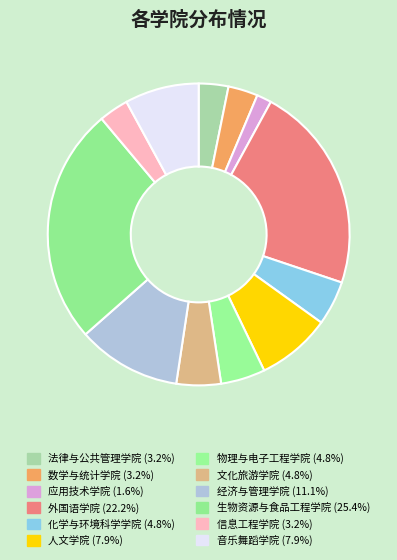

Is there a majority slice in this chart?

No